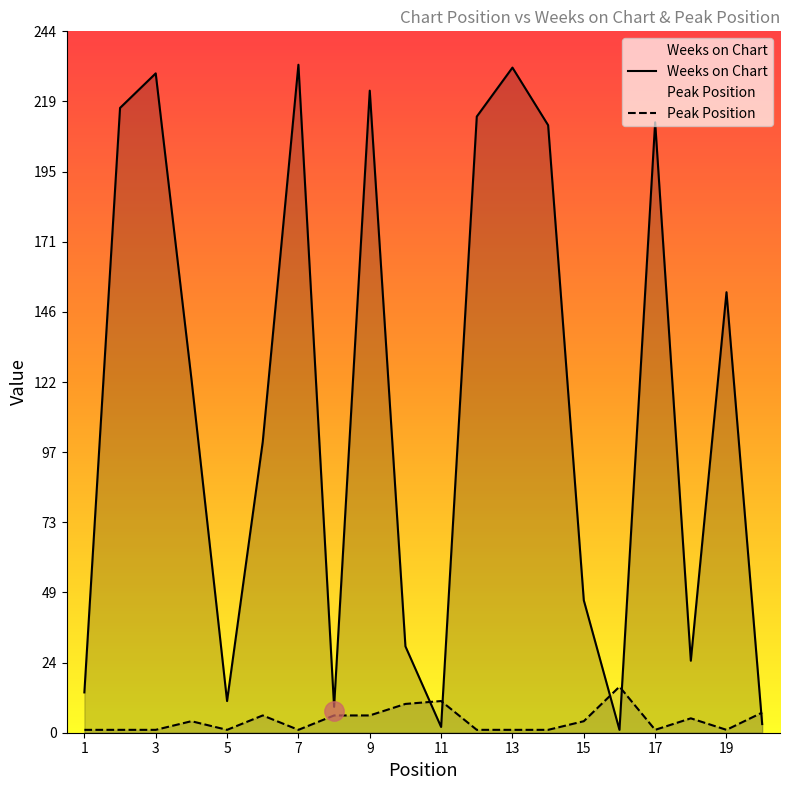

What is the difference between the maximum and second lowest values in the Weeks on Chart series?

230